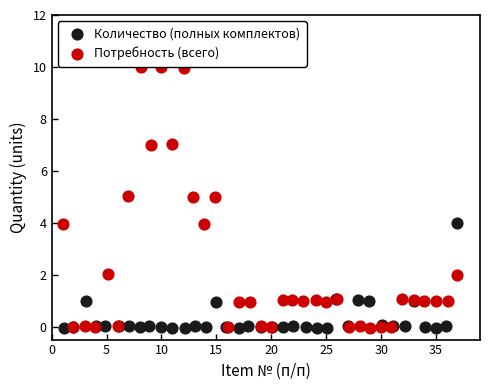

Which series has the largest Y range (max minus min)?

Потребность (всего)